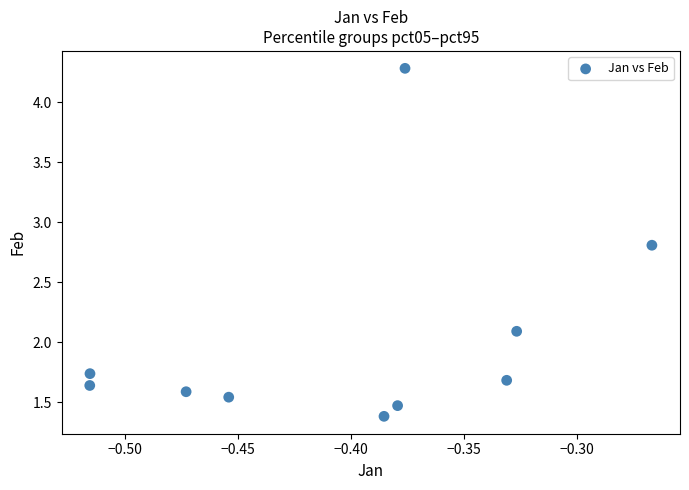

What is the average Y value?

2.0